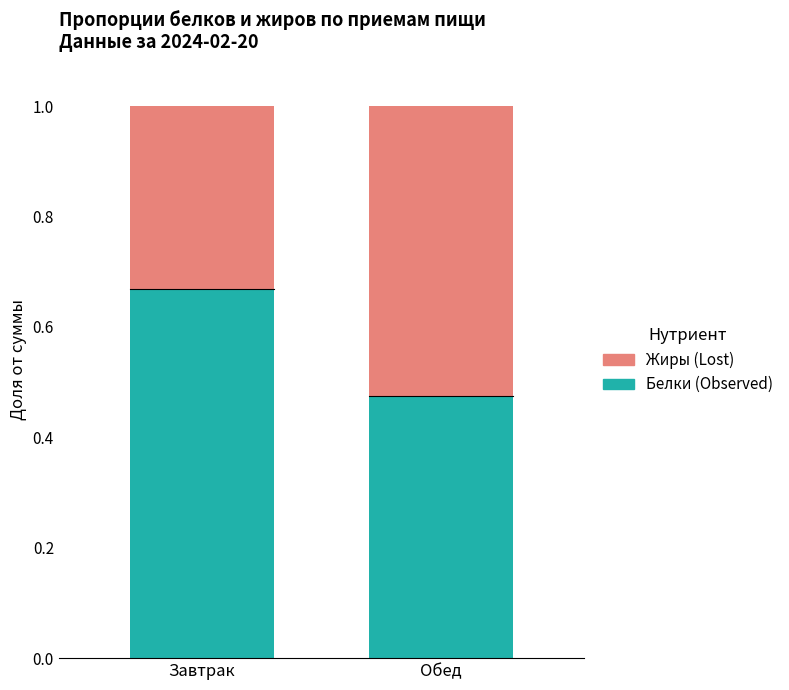

What is the total value across all series at Завтрак?

1.0